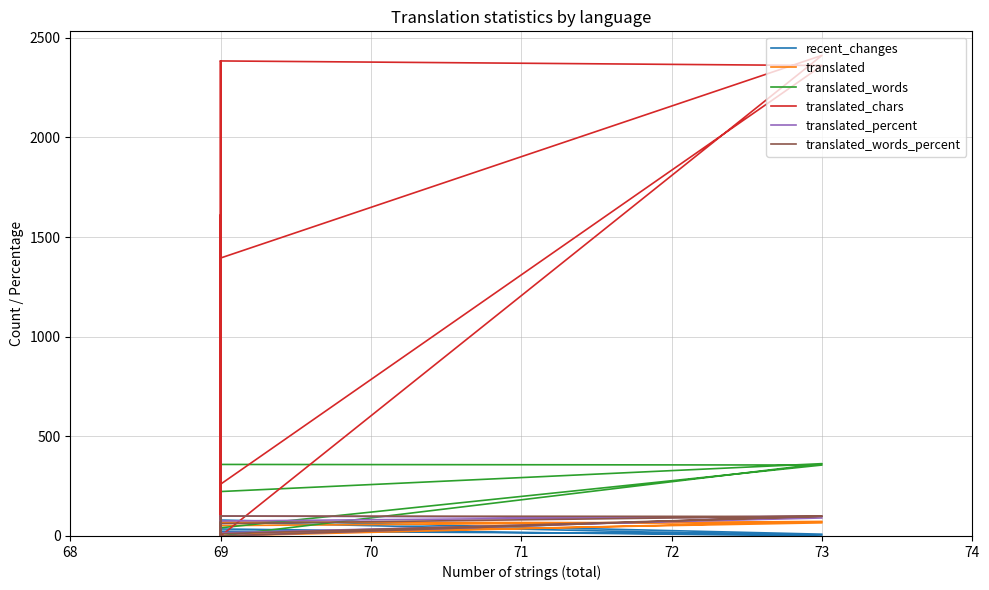

How many values in translated_chars are above zero?

13